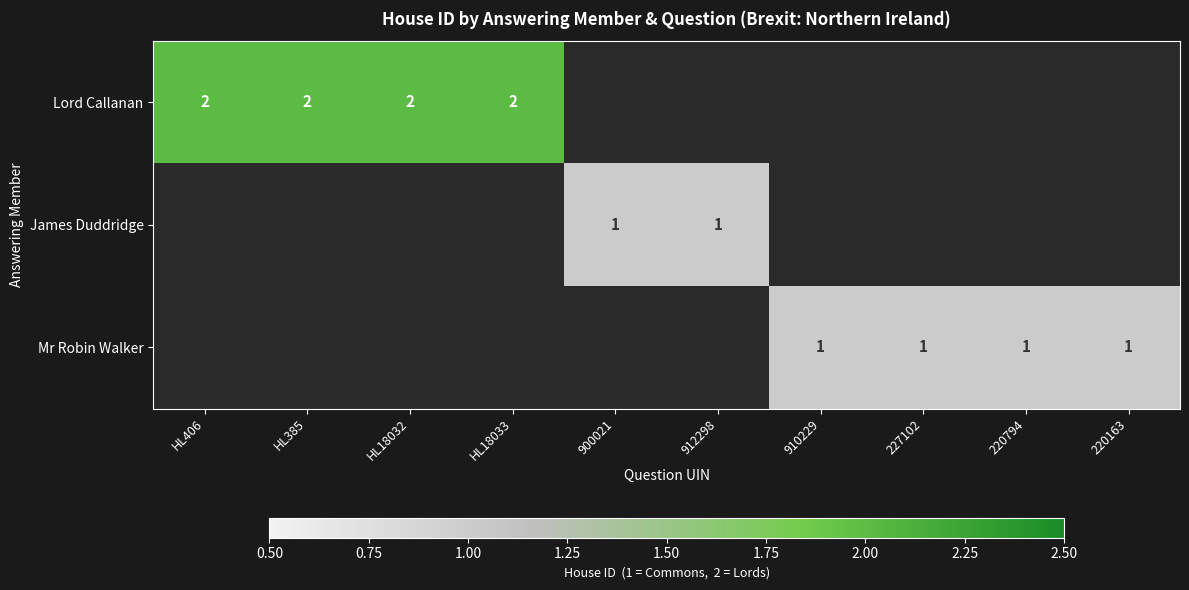

The Lord Callanan series shows 1 at HL18032. True or false?

False